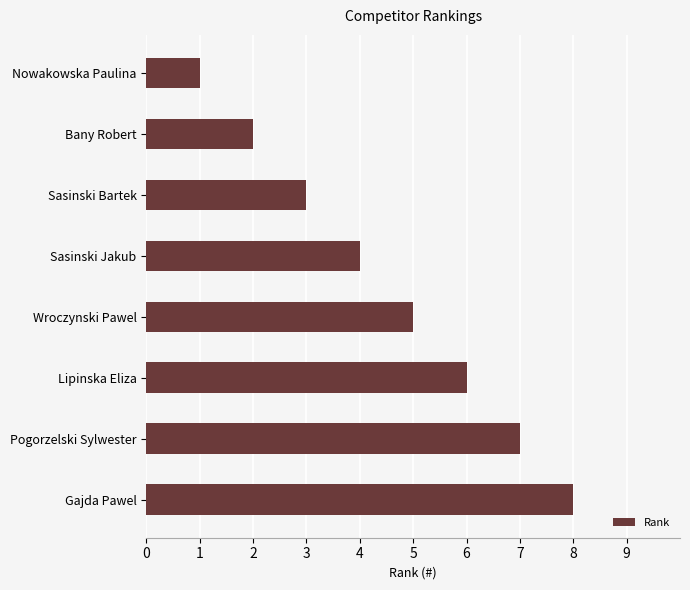

How many values are between 3 and 7?

5